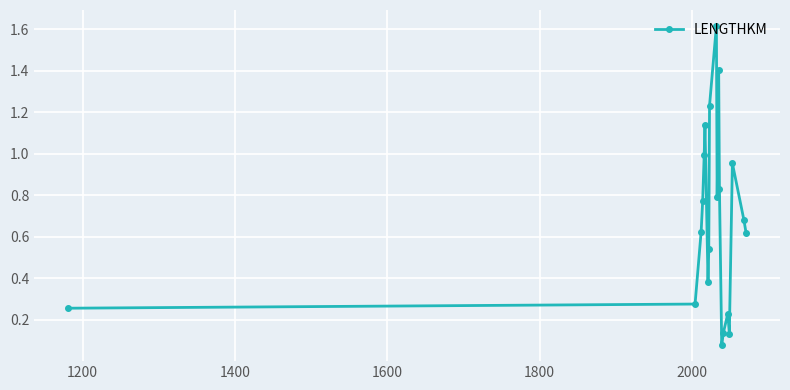

What is the difference between the second highest and second lowest values?

1.3